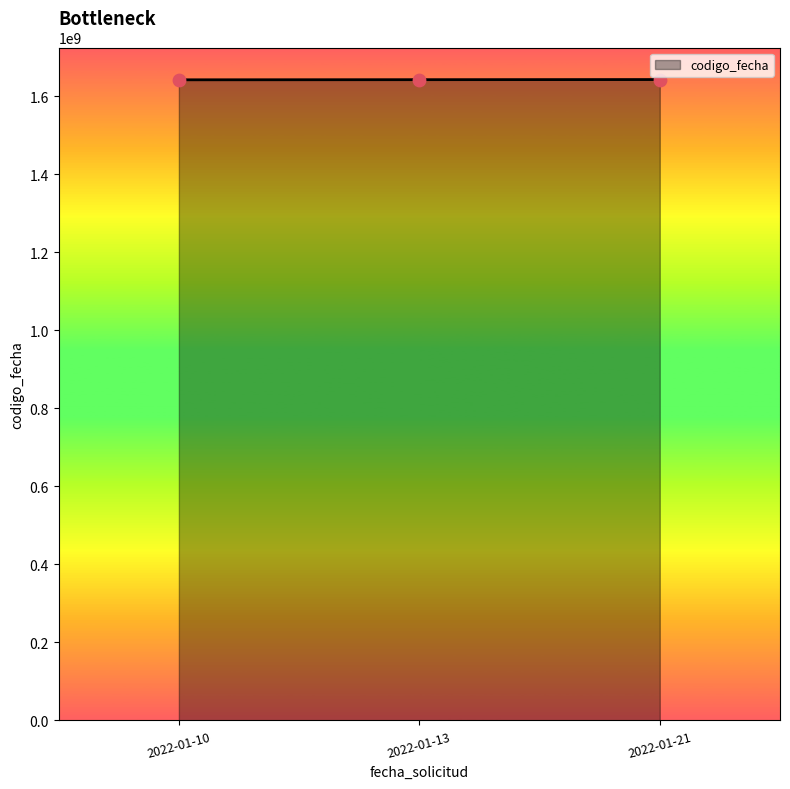

Approximately how many times larger is the value at 2022-01-10 compared to 2022-01-13?

1.0